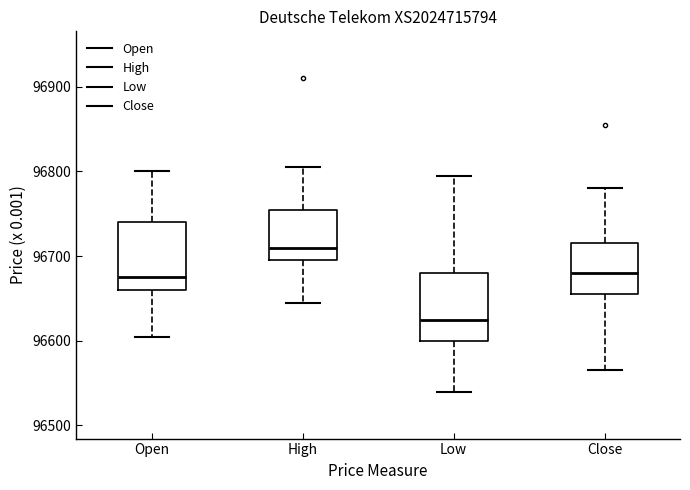

Reading left to right, read every box against the y-axis: the position of its median line, the range the box covers, and the ends of its whiskers. The values are not printed on the chart, so give them approximately, as read against the axis.

Open: median 96680, box 96660 to 96740, whiskers 96610 to 96800
High: median 96710, box 96700 to 96760, whiskers 96650 to 96810
Low: median 96630, box 96600 to 96680, whiskers 96540 to 96800
Close: median 96680, box 96660 to 96720, whiskers 96570 to 96780